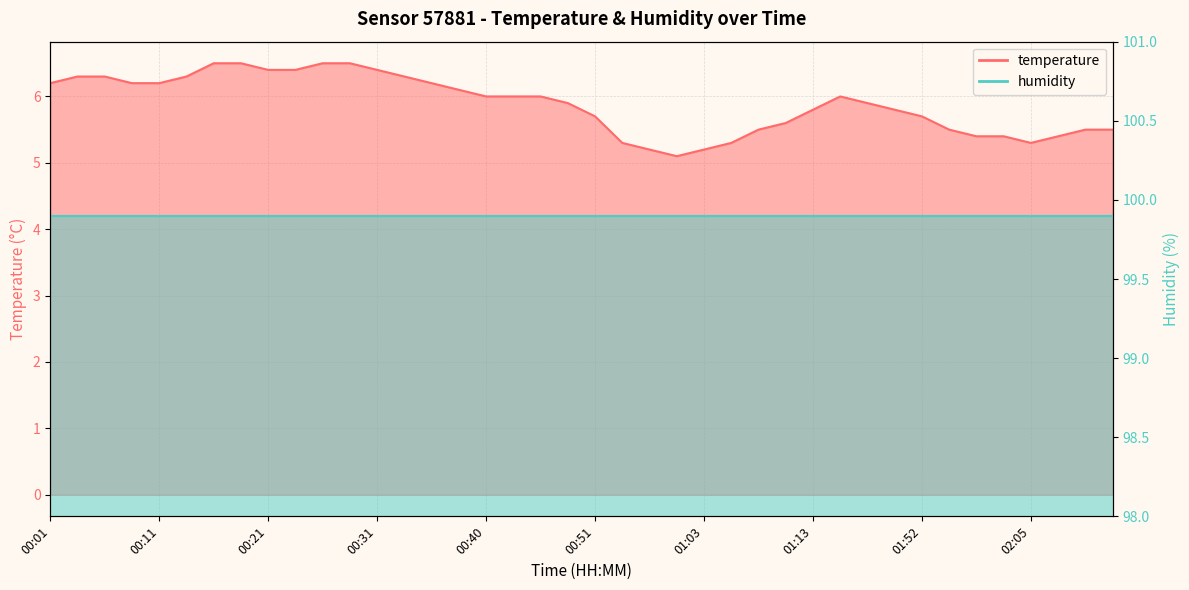

How many interior local valleys (lower than both neighbors) does the data have?

2